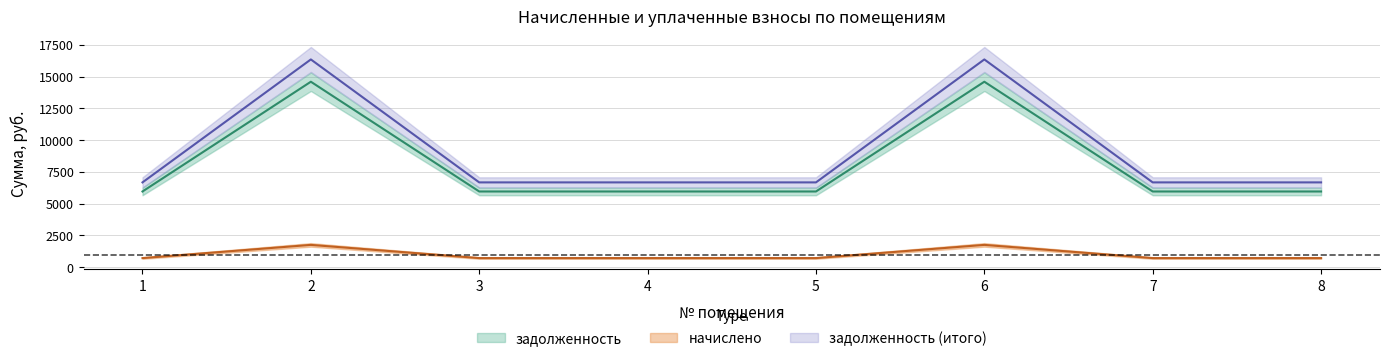

True or false: начислено has a value of 3894.0 at 4.

False